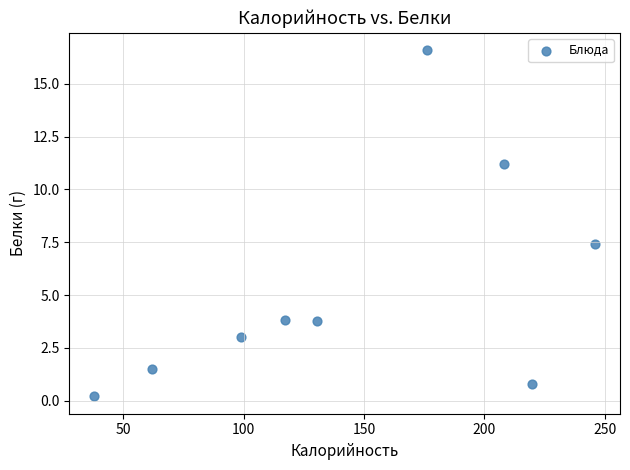

What is the average Y value?

5.4